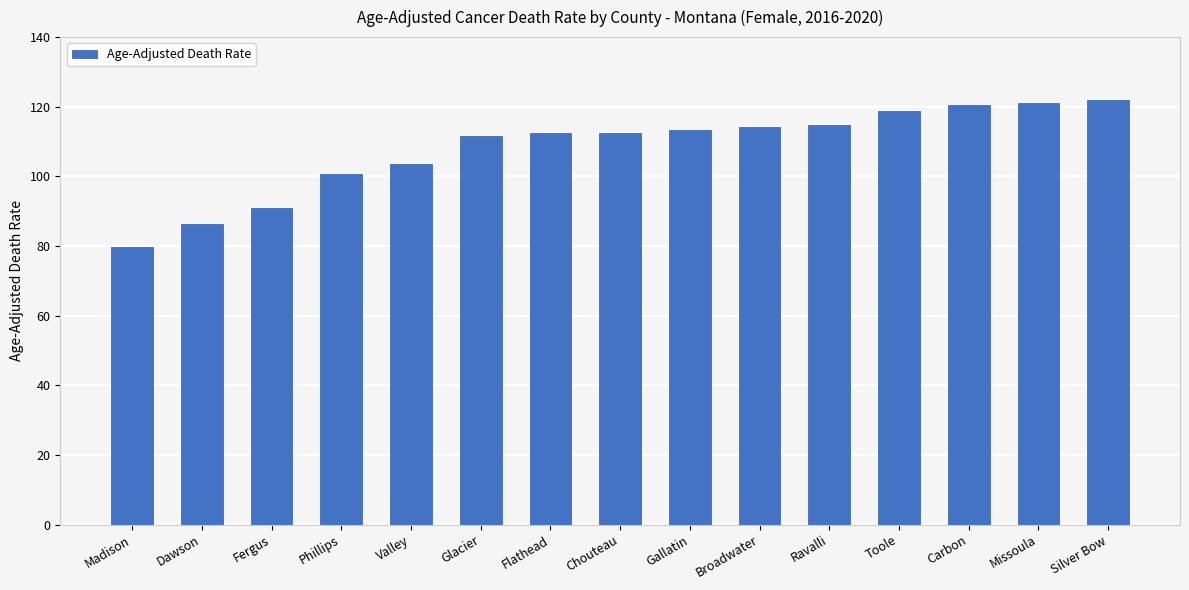

What is the change in value from Fergus to Missoula?

+30.1